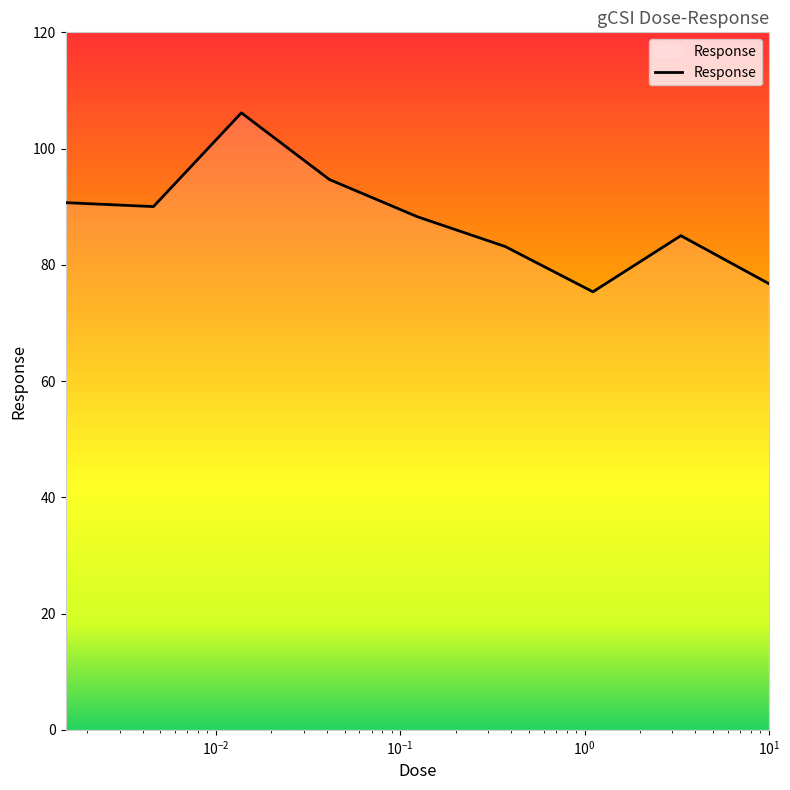

What is the difference between the maximum and minimum values?

30.8